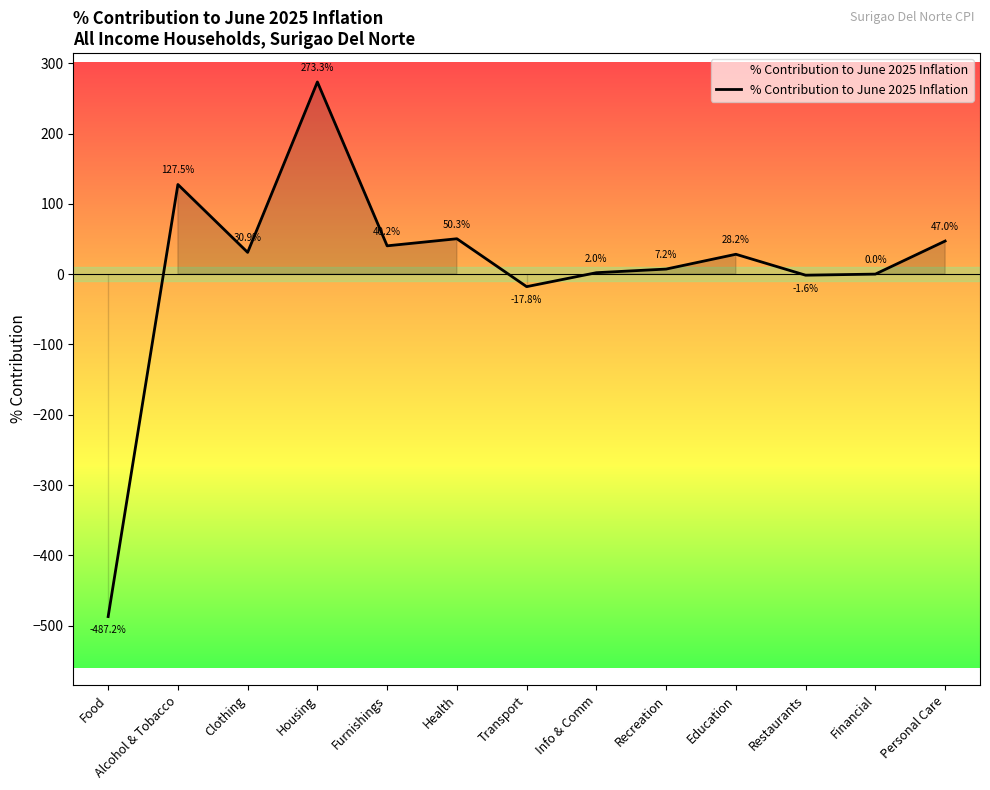

True or false: the data shows -1.6 at Restaurants.

True